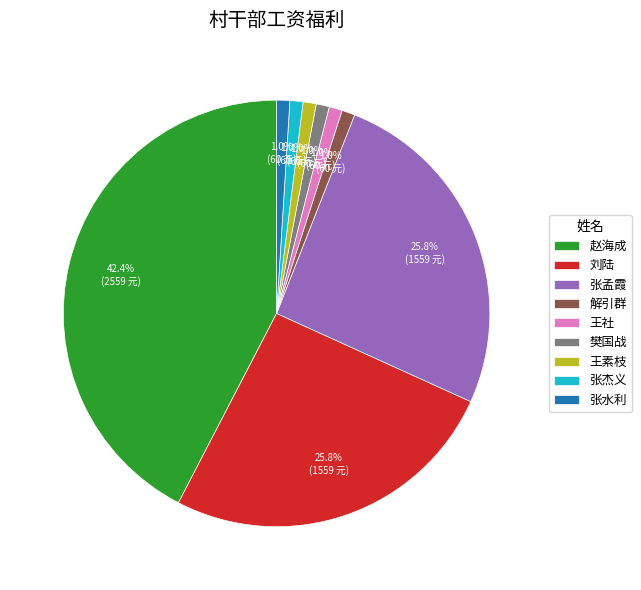

Which category has the biggest portion of the pie?

赵海成